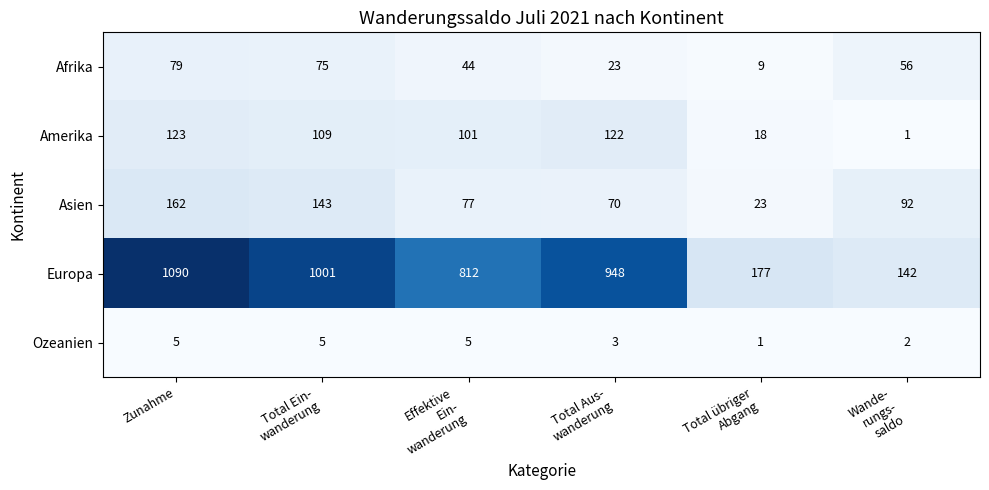

What is the spread (max minus min) of values at Wande-
rungs-
saldo?

141